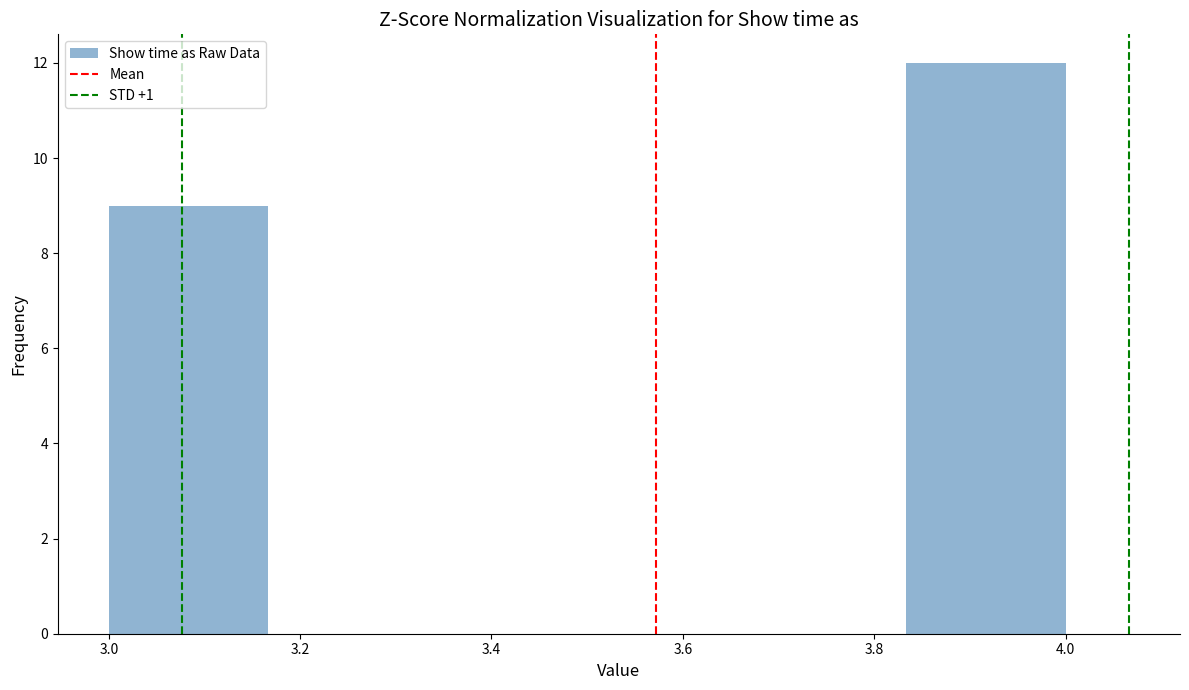

How tall is the bar that spans 3.84 to 4.00 on the x-axis? Neither the bar edges nor the heights are printed on the chart, so give them approximately, as read against the axes.

12